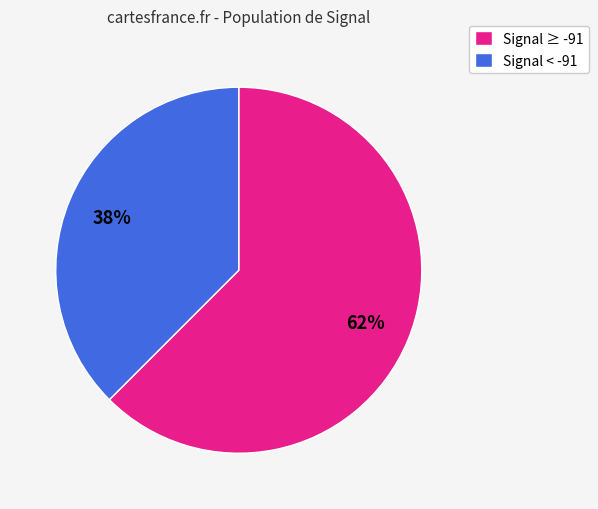

What percentage is the Signal ≥ -91 slice, to the nearest percent?

62%